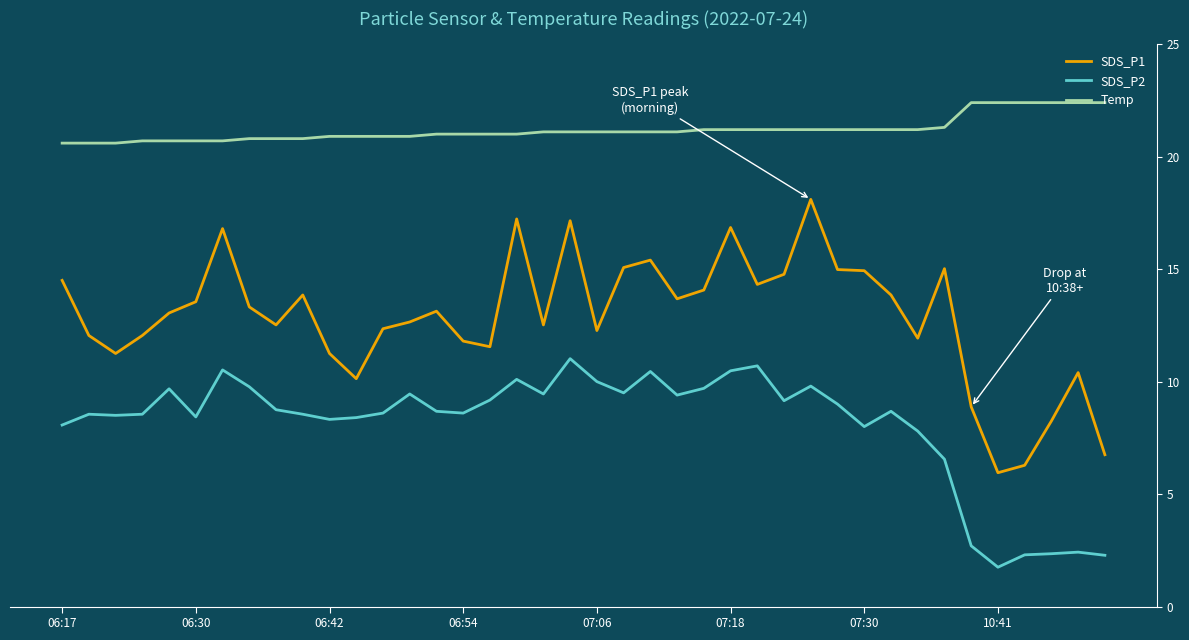

Which series has the largest total across all categories?

Temp